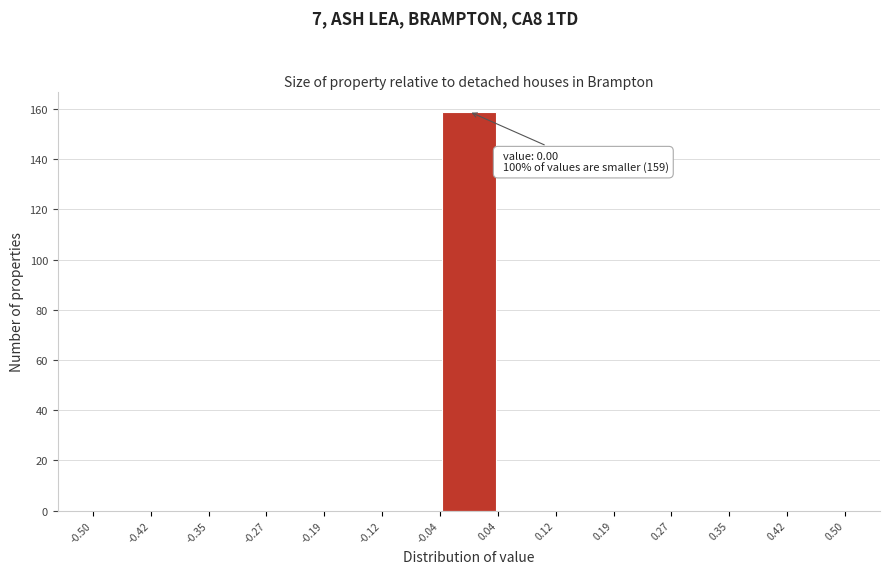

Which range on the x-axis has the tallest bar?

-0.04 to 0.04